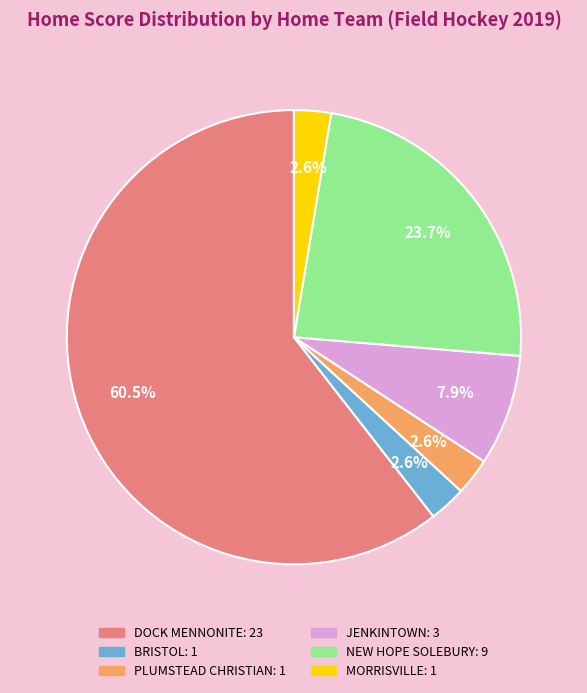

How many slices are in this pie chart?

6